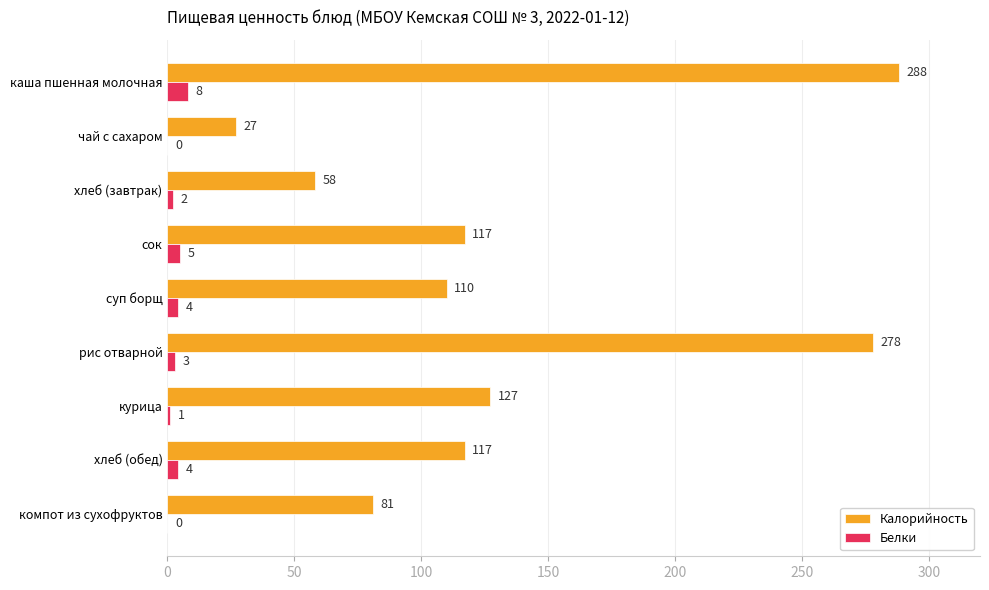

What is the sum of the Белки values at сок and каша пшенная молочная?

13